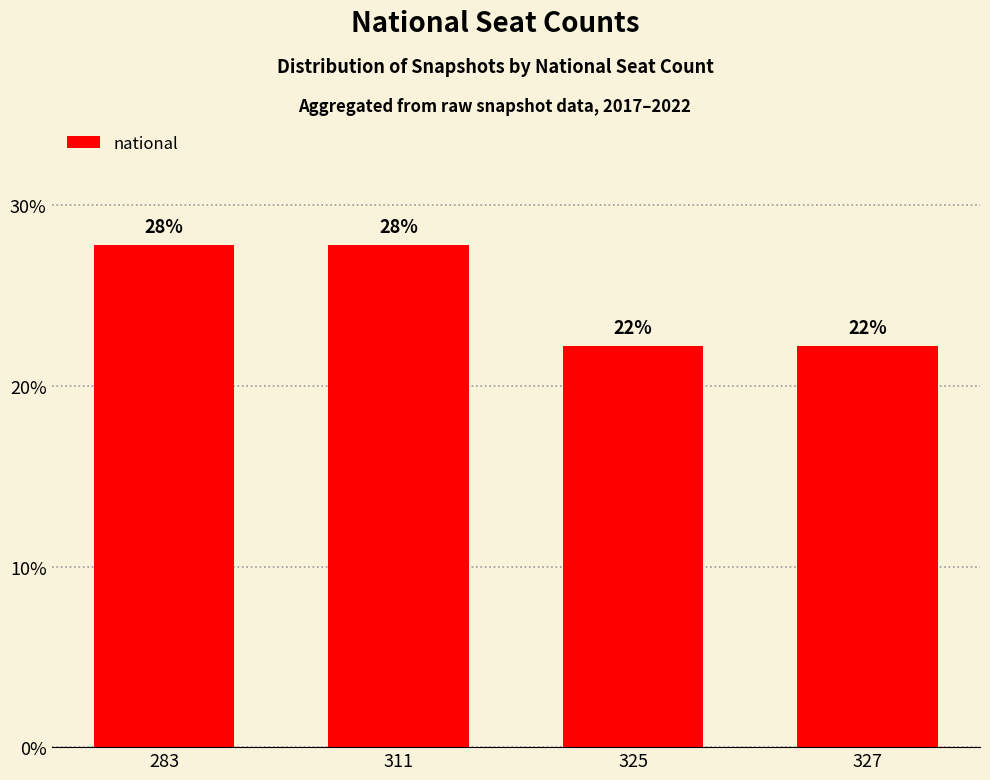

What is the difference between the maximum and minimum values?

5.6